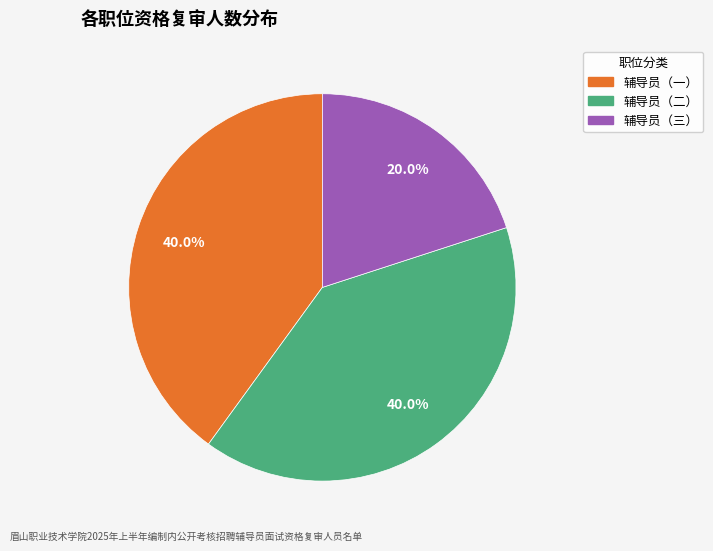

How much of the chart is everything except 辅导员（一）?

60.0%